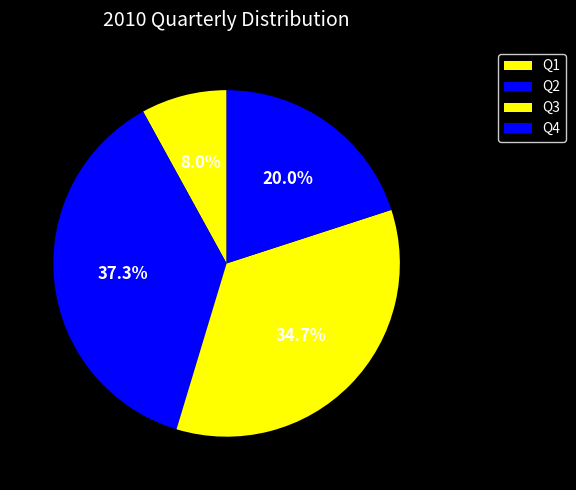

What is the largest slice in the pie chart?

Q2